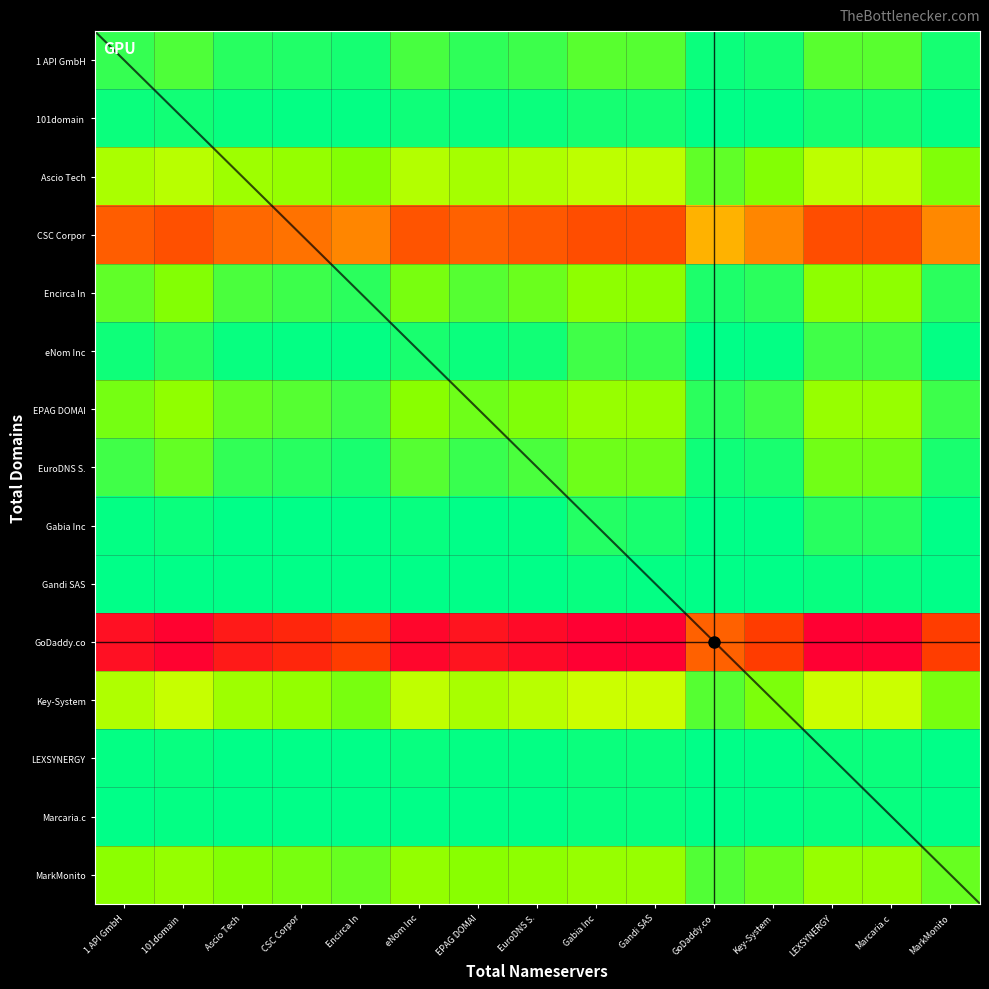

True or false: EPAG DOMAI has a value of 0.0 at Key-System.

False